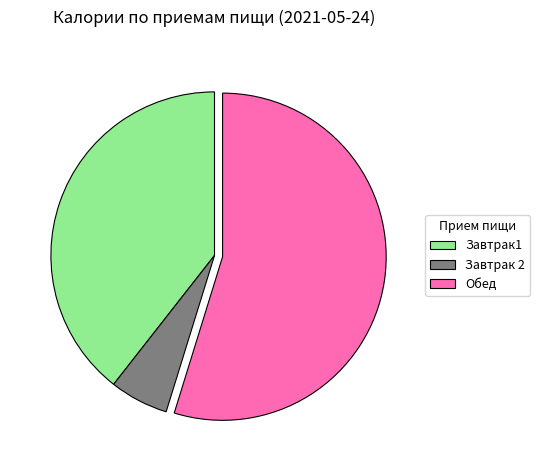

Count the number of slices in the pie.

3